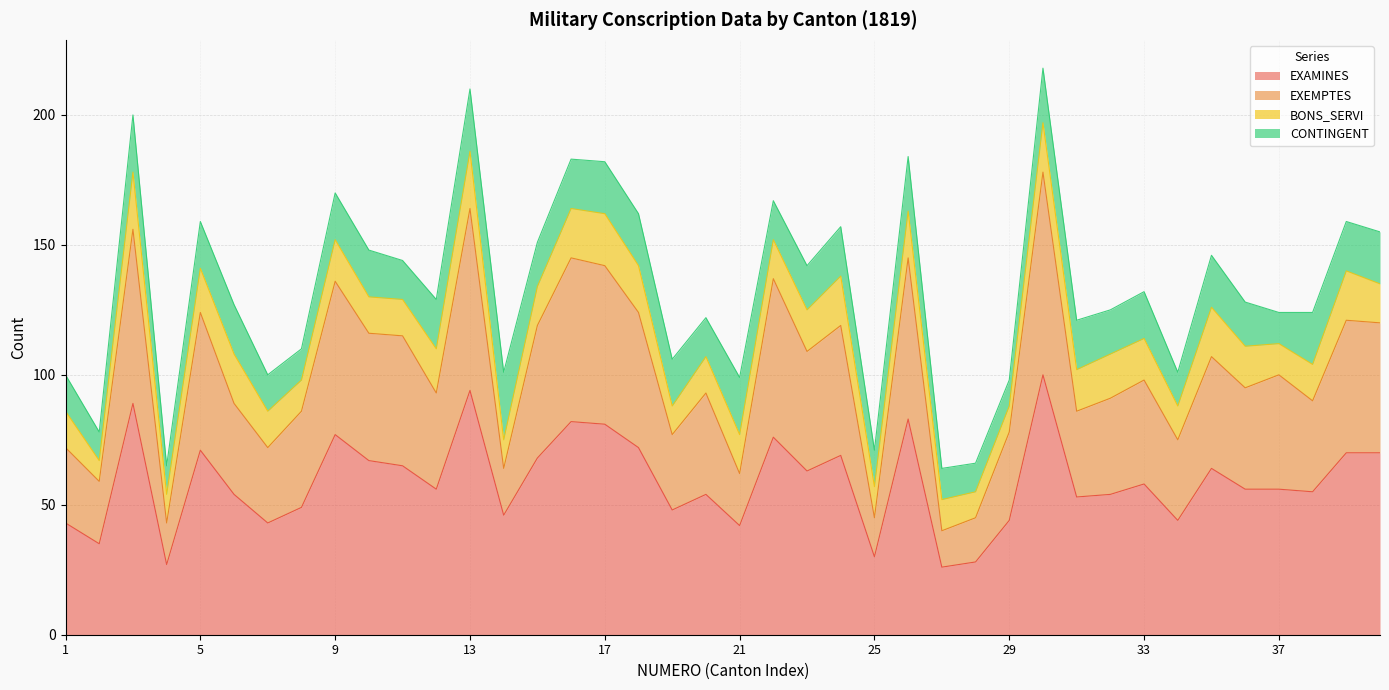

What is the highest value of the EXAMINES series?

100